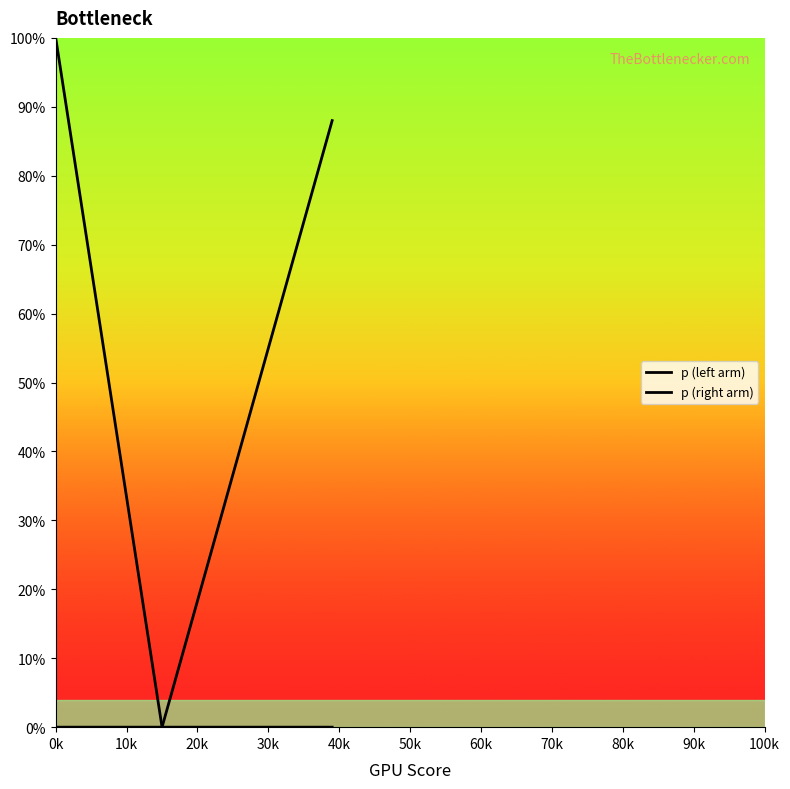

At which category is the sum across all series the highest?

0k